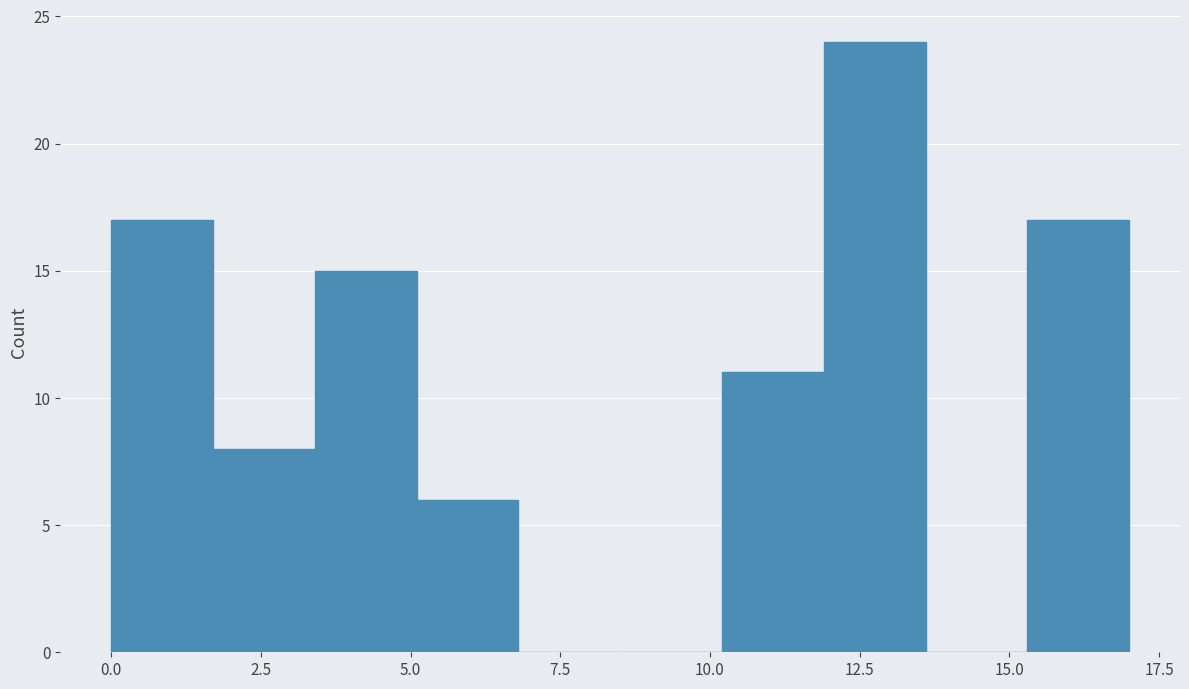

Read against the x-axis, roughly where is the centre of the tallest bar?

13.0